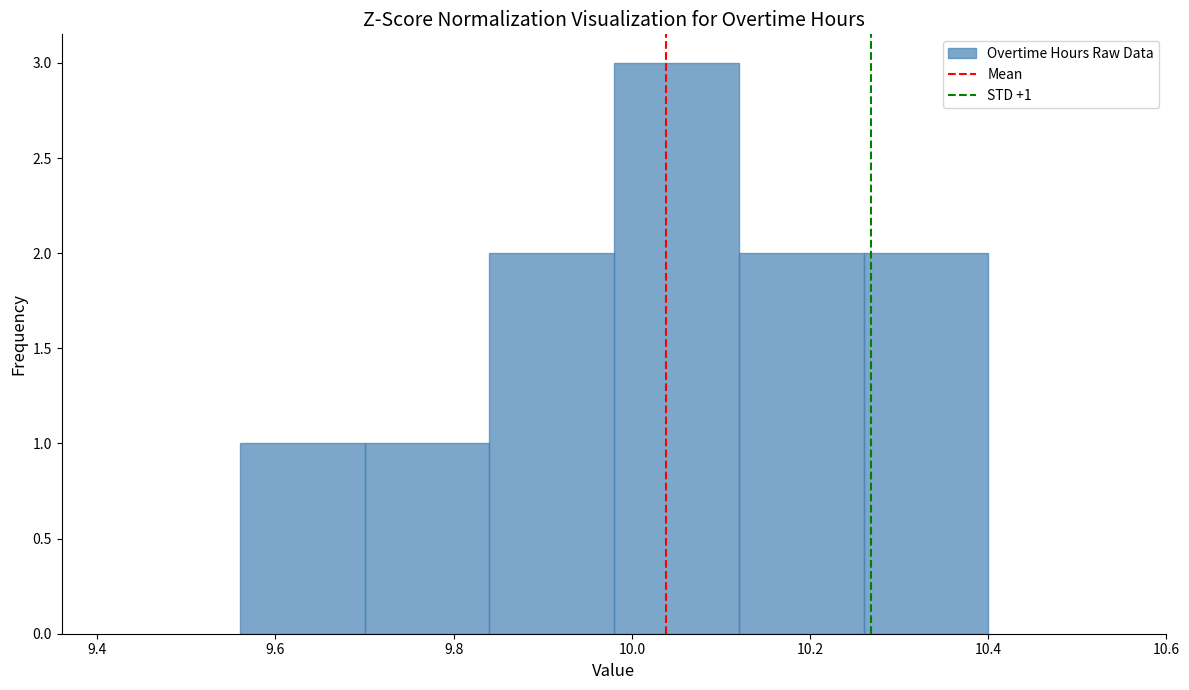

Which range on the x-axis has the tallest bar?

9.98 to 10.12